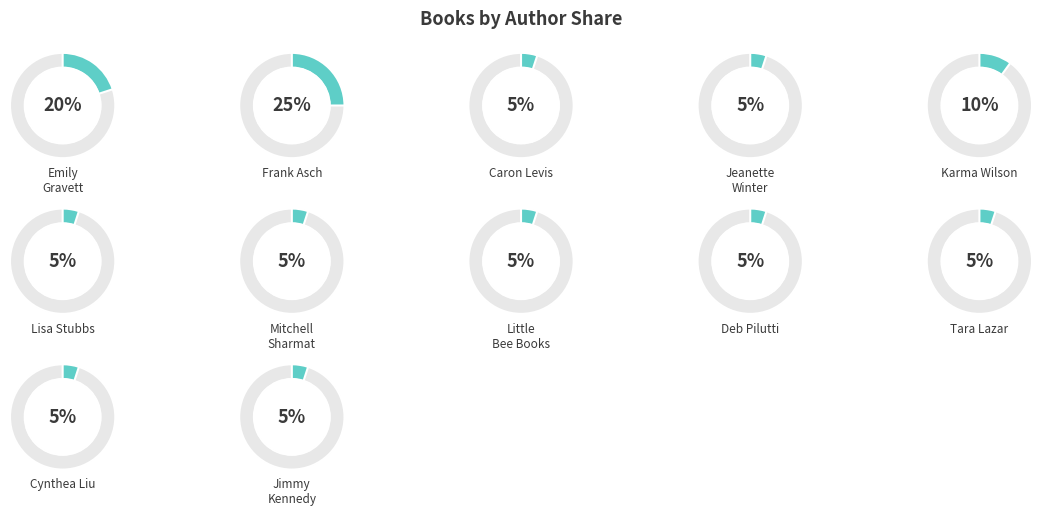

To the nearest percent, what is the difference between the largest and smallest slice percentages?

20%